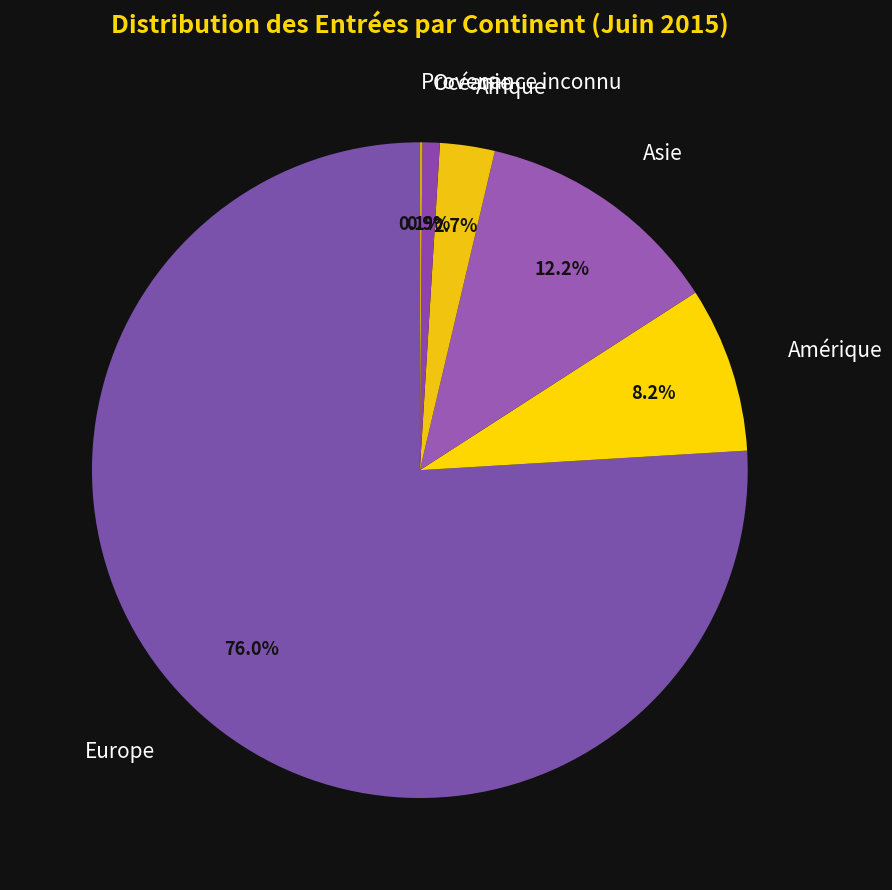

What portion of the pie excludes Amérique?

91.8%